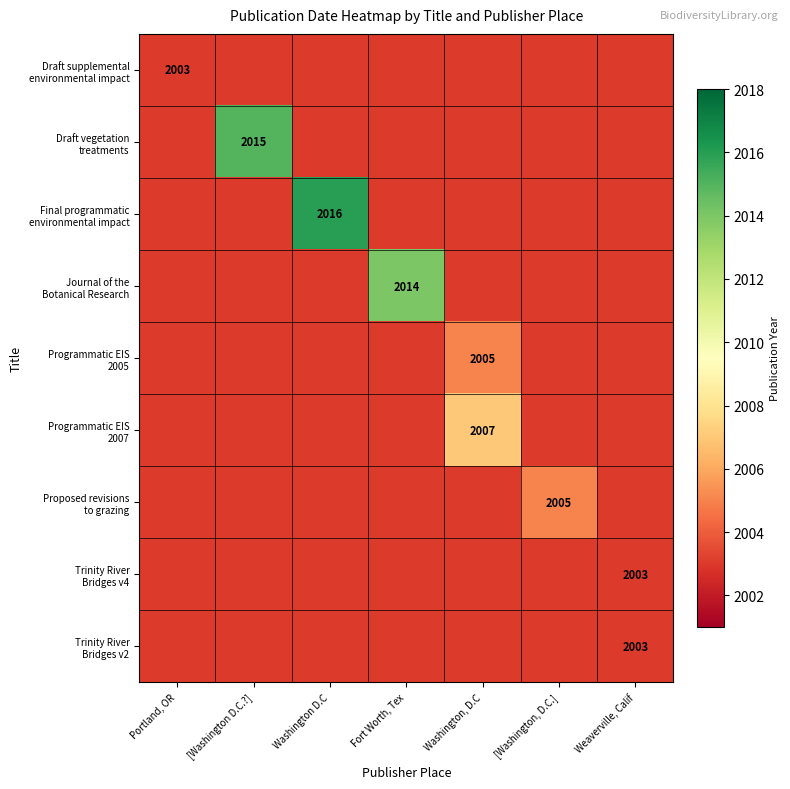

Which has a higher value, [Washington, D.C.] or Weaverville, Calif?

[Washington, D.C.]